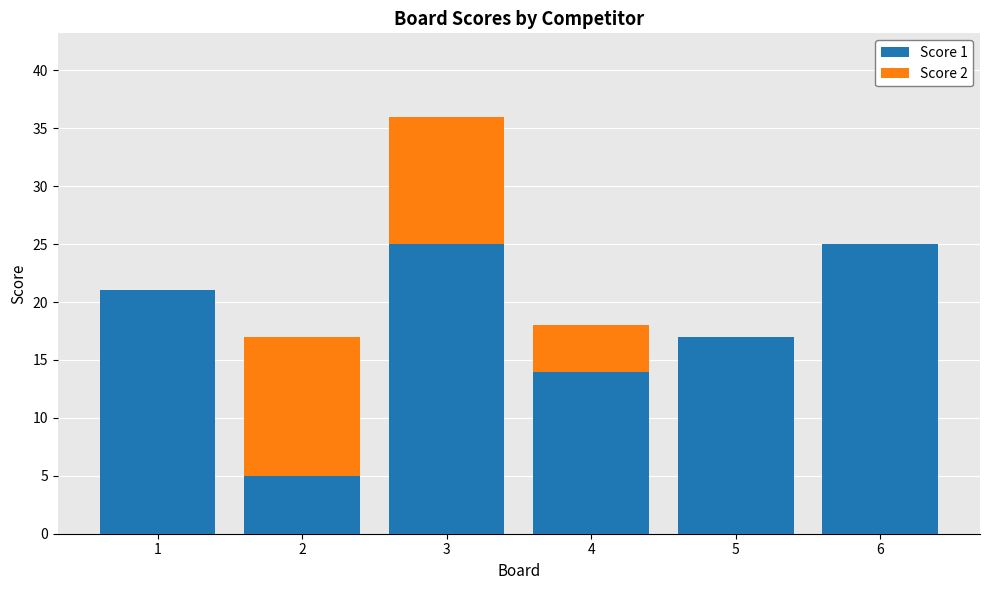

How many Score 1 values are between 14 and 25?

5